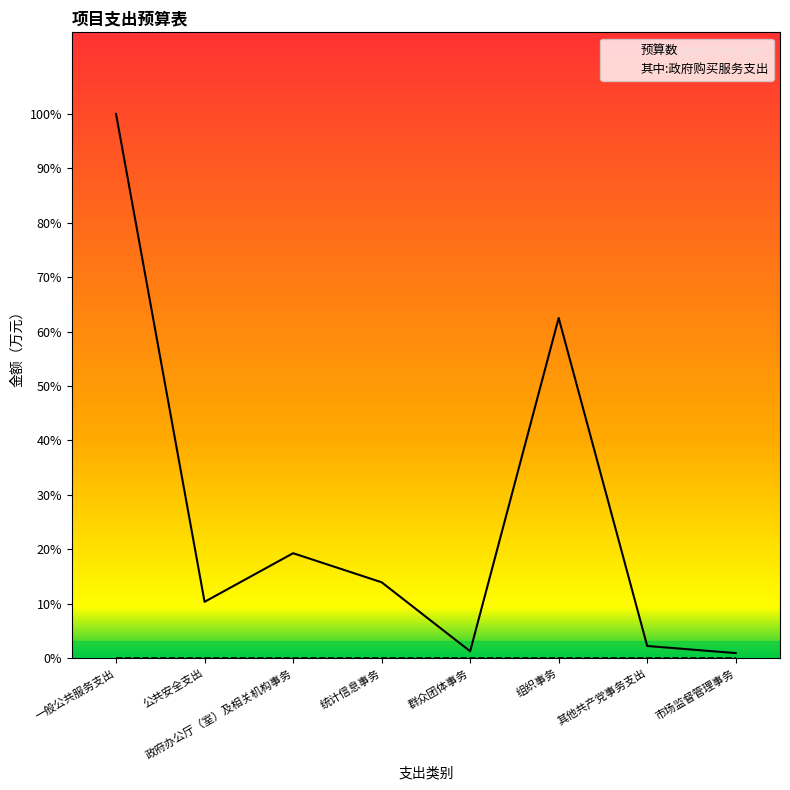

What is the minimum value shown in the chart?

7.0